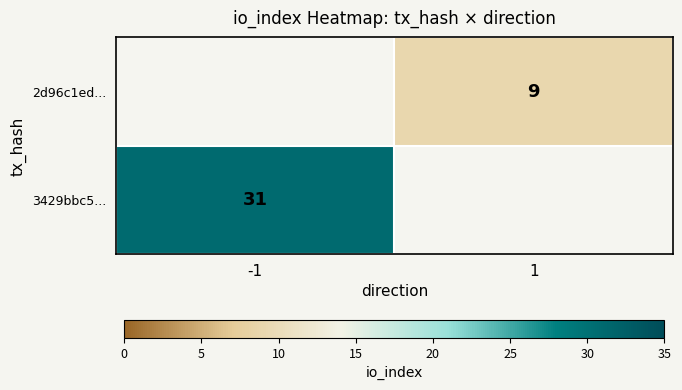

The value of 3429bbc5... at -1 is 31. True or false?

True